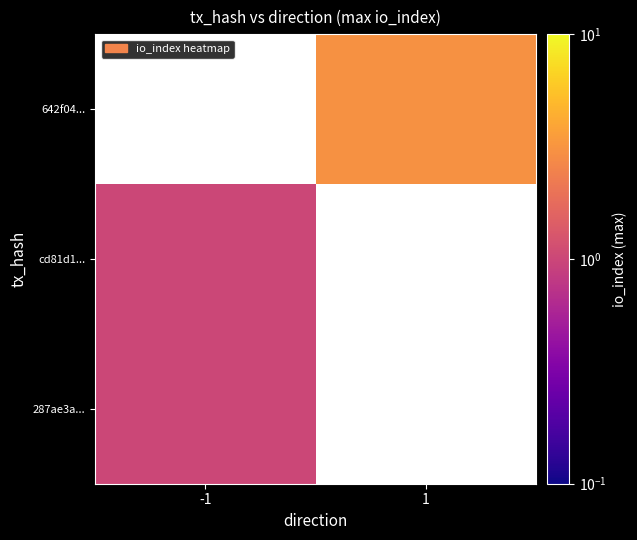

List the series in order of their peak value, highest first.

287ae3a..., cd81d1..., 642f04...